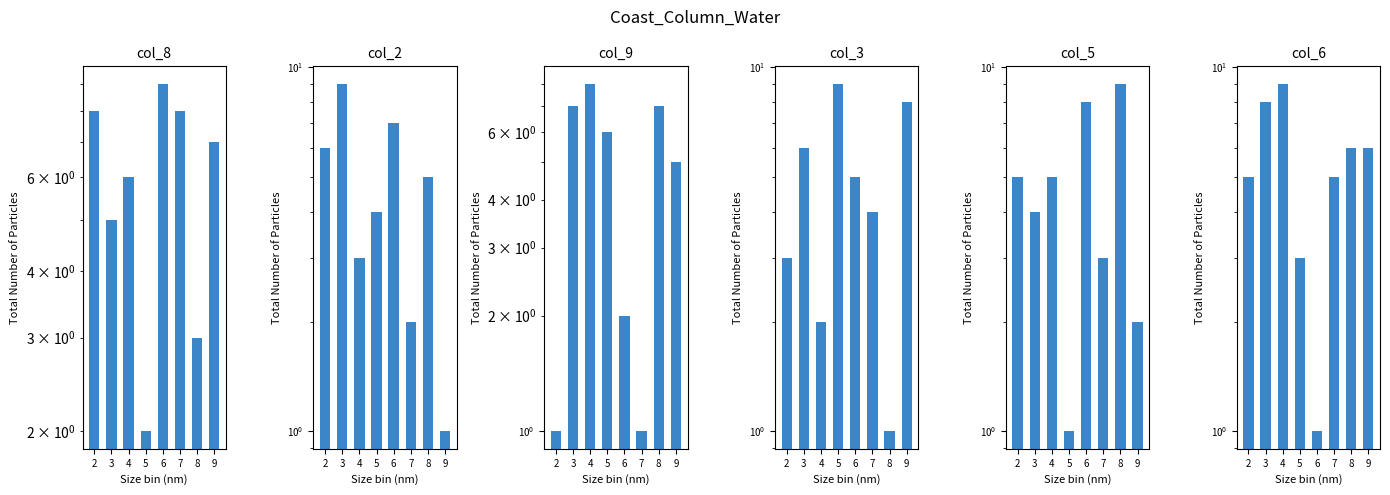

Is the value of col_8 at 6 greater than the value of col_2 at 3?

No